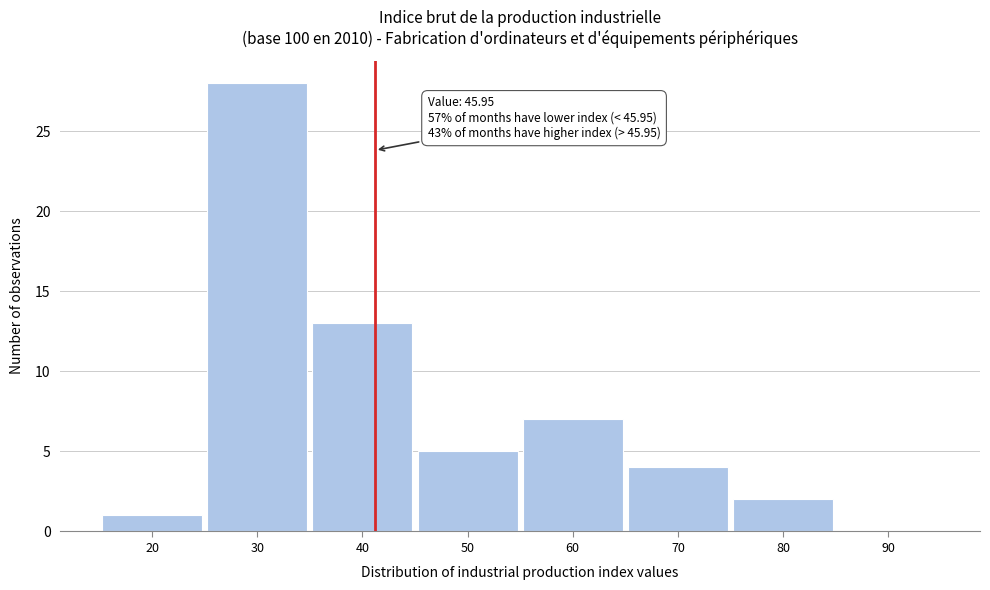

Reading left to right, transcribe all the data shown in this chart.

20=1	30=28	40=13	50=5	60=7	70=4	80=2	90=0